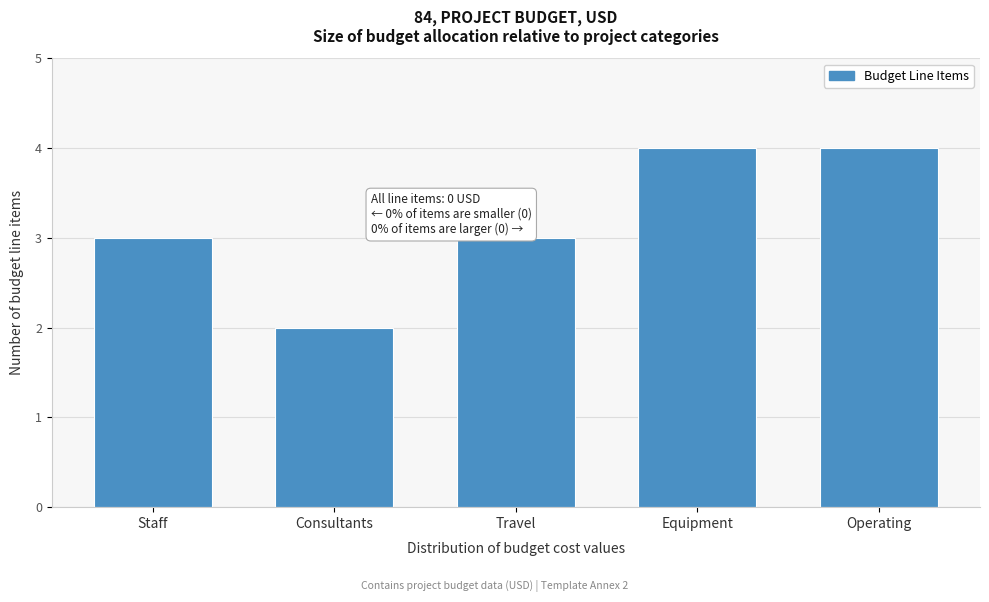

Reading right to left, what are all the values shown in this chart?

4	4	3	2	3